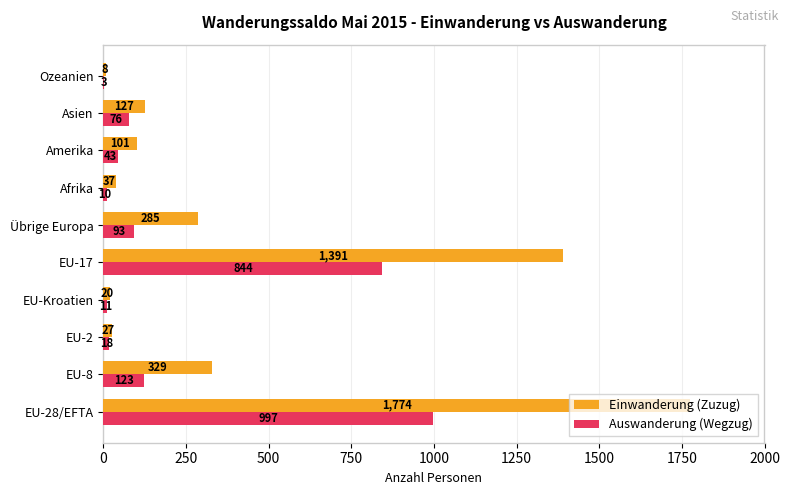

What is the maximum value for Einwanderung (Zuzug)?

1774